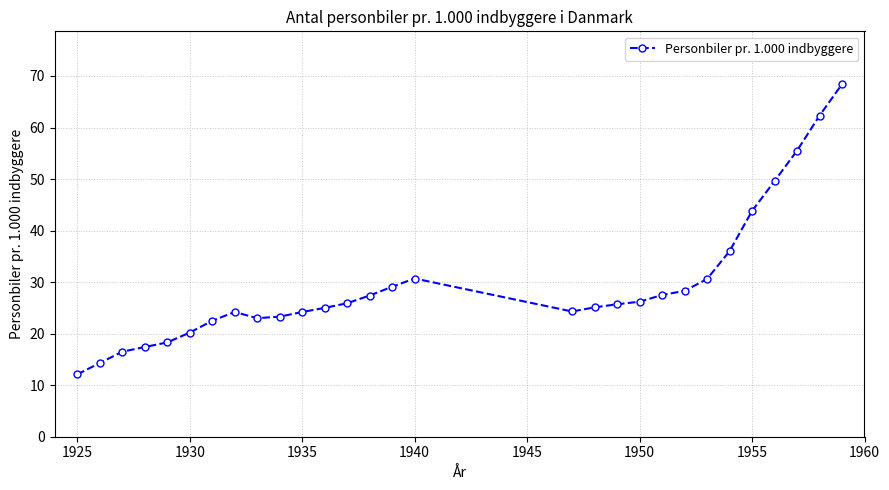

What is the average value?

29.6